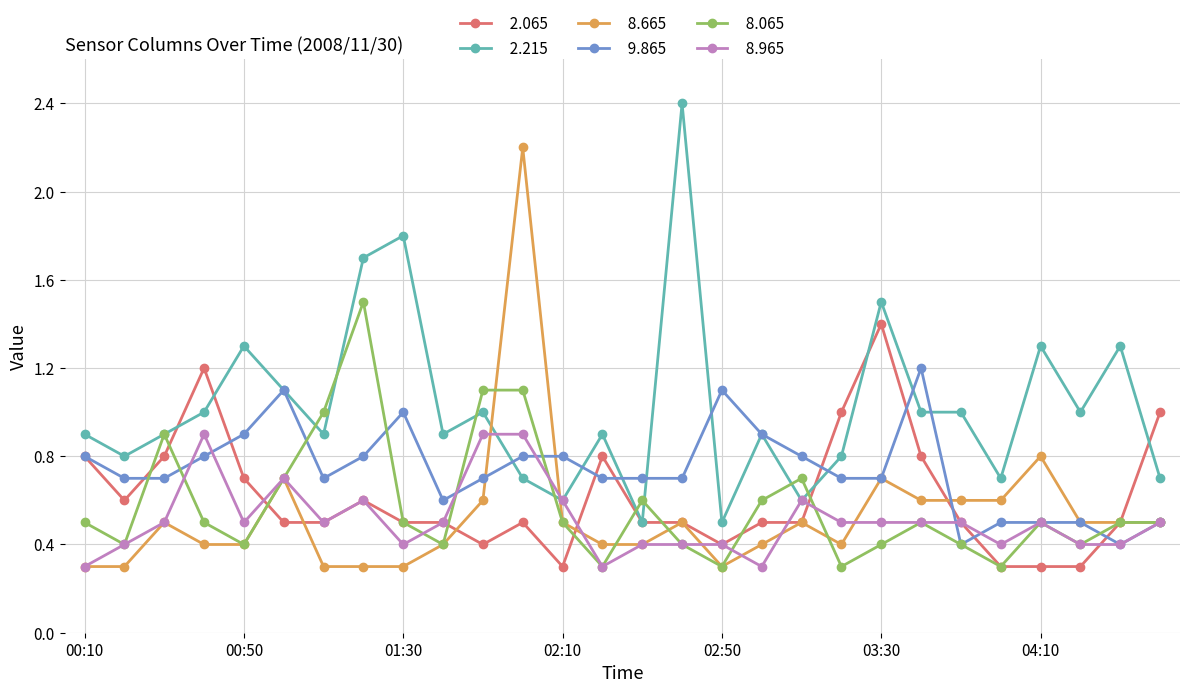

What is the maximum value shown in the chart?

2.4